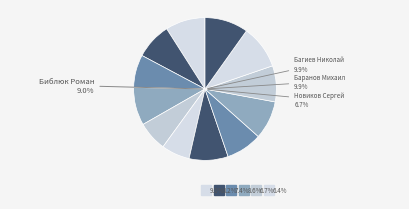

How much of the chart is everything except Михайлов Александр?

91.8%